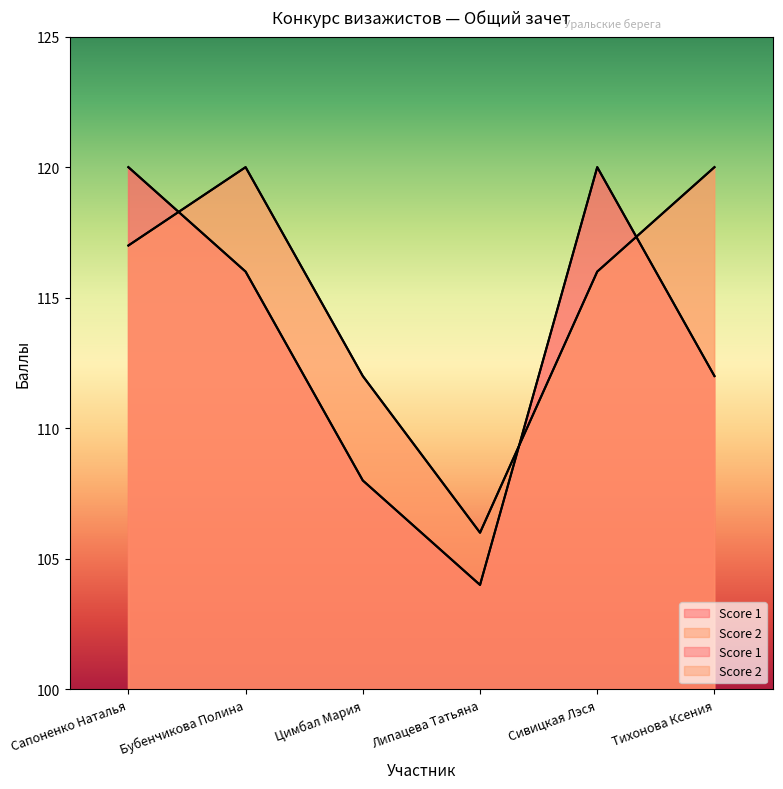

Between Сапоненко Наталья and Липацева Татьяна, which series saw the biggest shift?

Score 1